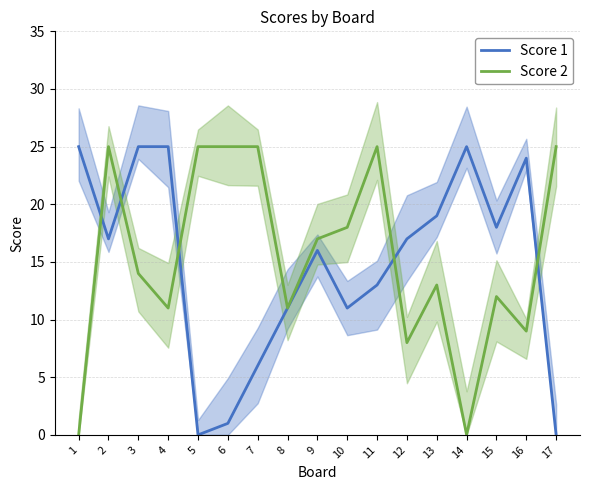

What value does the Score 2 series have at 5?

25